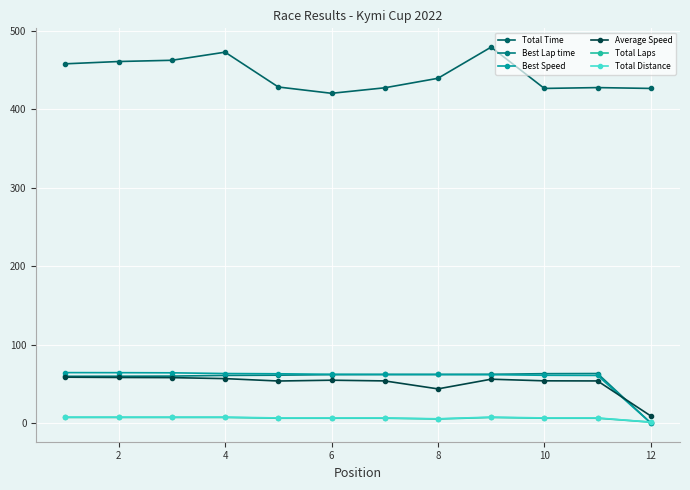

Reading left to right, extract all data points from this chart.

Total Time: 457.9	460.8	462.4	472.8	428.3	420.3	427.3	439.4	479.2	426.5	427.6	426.5
Best Lap time: 59.5	59.5	59.7	60.6	60.9	61.5	61.8	61.8	62.0	62.8	63.0	0.0
Best Speed: 64.2	64.1	63.9	63.0	62.7	62.0	61.8	61.8	61.6	60.8	60.6	0.0
Average Speed: 58.3	58.0	57.8	56.5	53.5	54.5	53.6	43.4	55.7	53.7	53.5	8.9
Total Laps: 7.0	7.0	7.0	7.0	6.0	6.0	6.0	5.0	7.0	6.0	6.0	1.0
Total Distance: 7.4	7.4	7.4	7.4	6.4	6.4	6.4	5.3	7.4	6.4	6.4	1.1